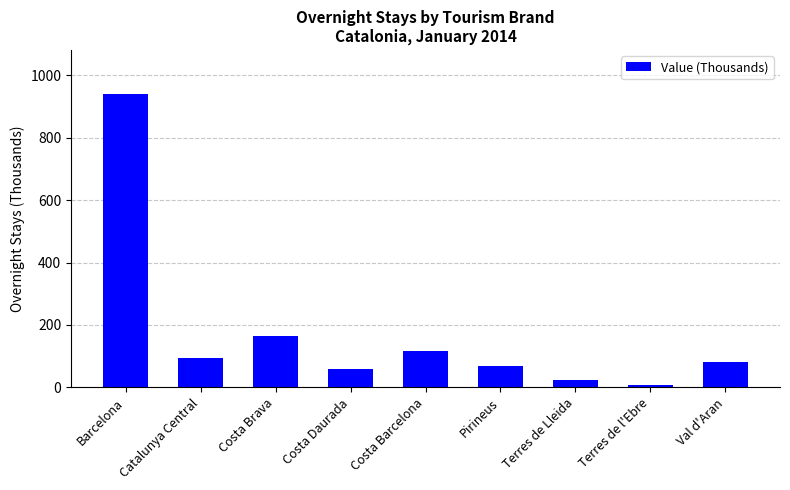

List the labels in order of value, smallest first.

Terres de l'Ebre, Terres de Lleida, Costa Daurada, Pirineus, Val d'Aran, Catalunya Central, Costa Barcelona, Costa Brava, Barcelona